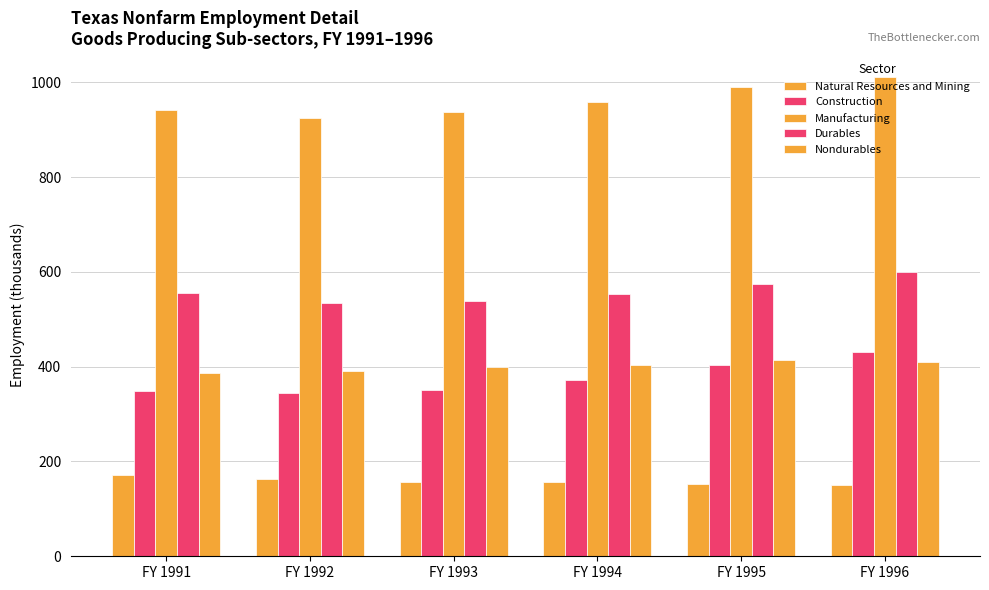

Count the number of data series in this chart.

5